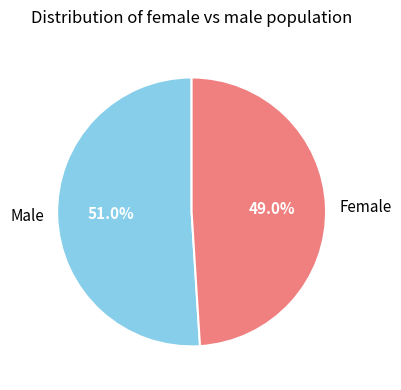

What is the ratio of the value at Female to the value at Male?

1.0